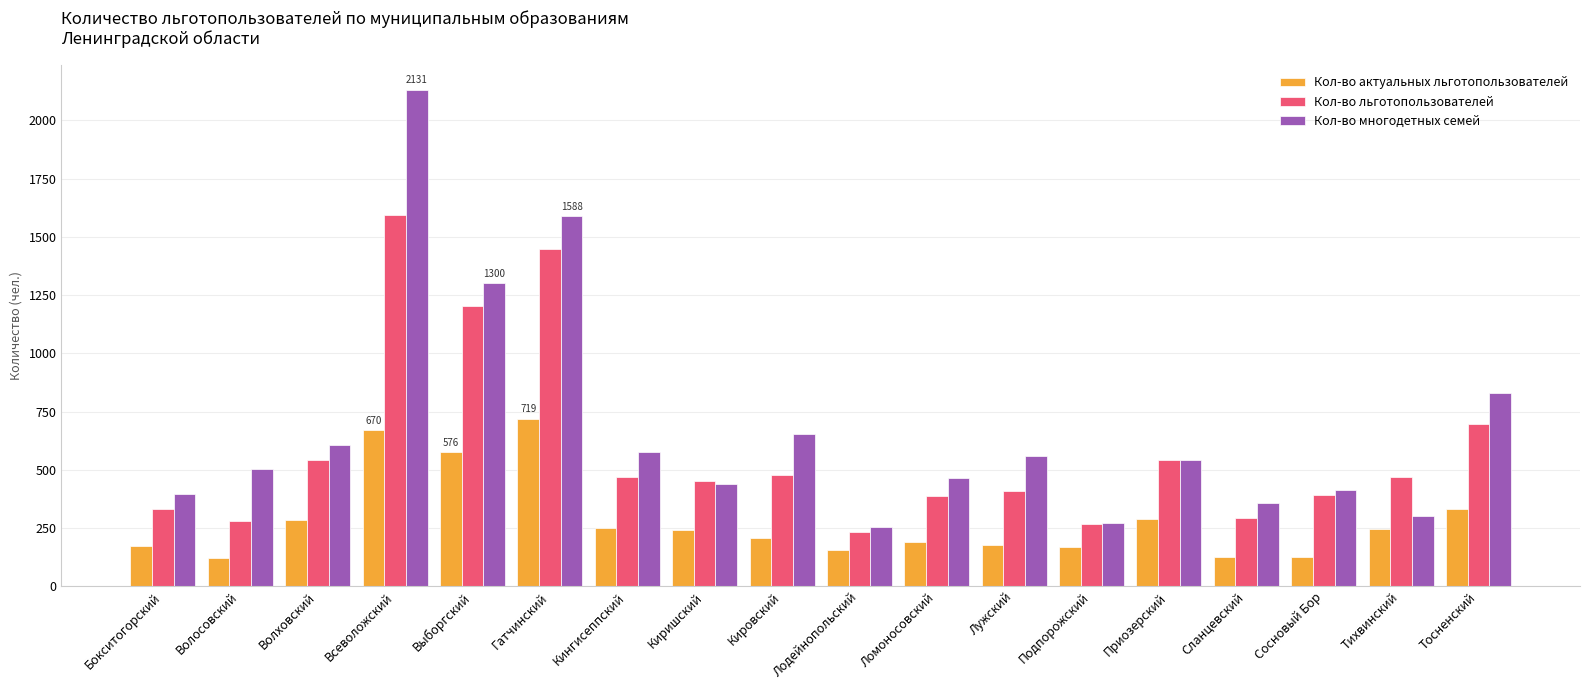

Which series has the largest range (max minus min)?

Кол-во многодетных семей